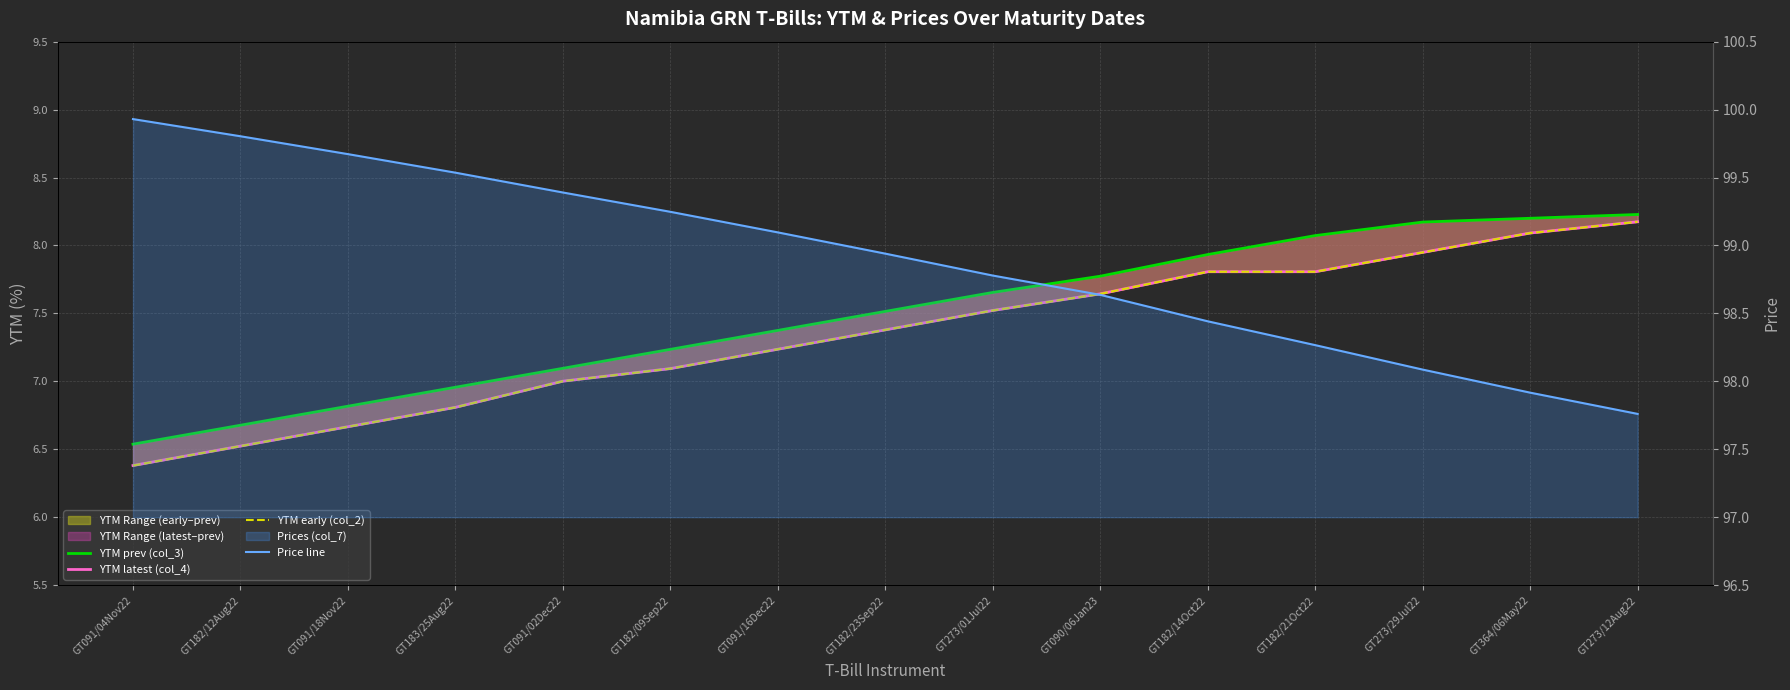

True or false: YTM early (col_2) and YTM prev (col_3) intersect in this chart.

False